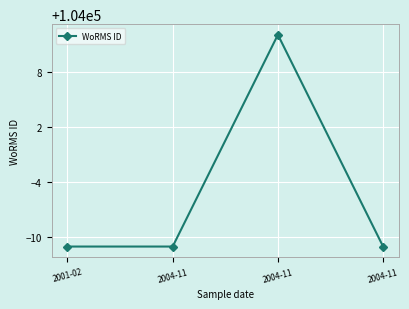

What is the sum of all values?

415979